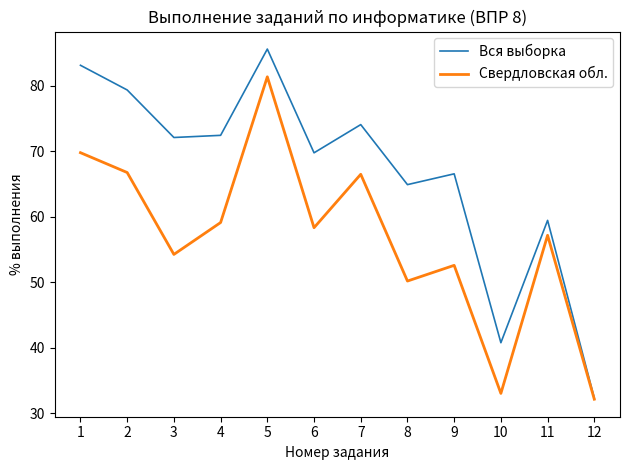

List the series in order of their overall mean, highest first.

Вся выборка, Свердловская обл.